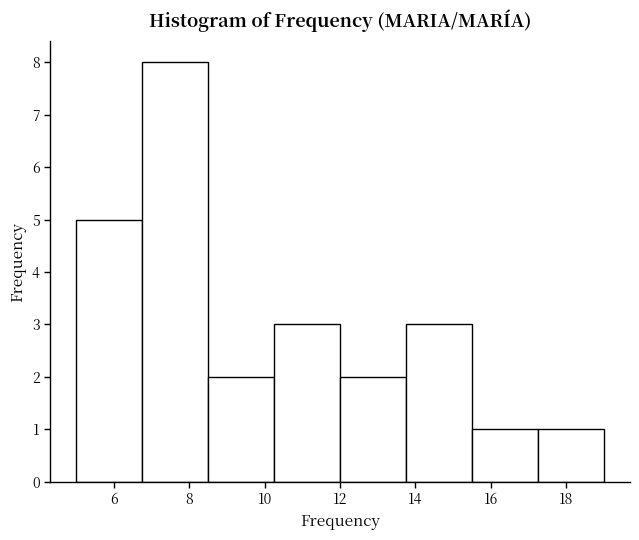

Over which range of the x-axis is the bar tallest?

6.75 to 8.50